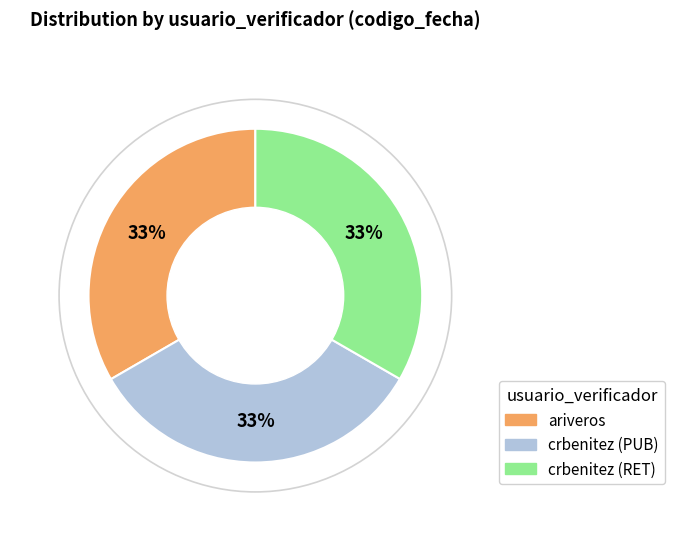

To the nearest percent, what percentage of the pie is ariveros?

33%